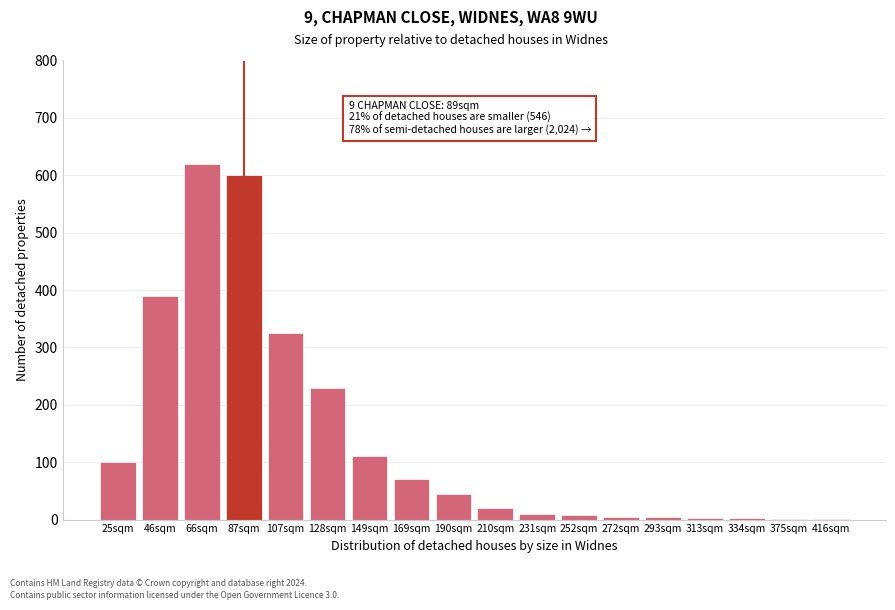

The value at 107sqm is 177. True or false?

False